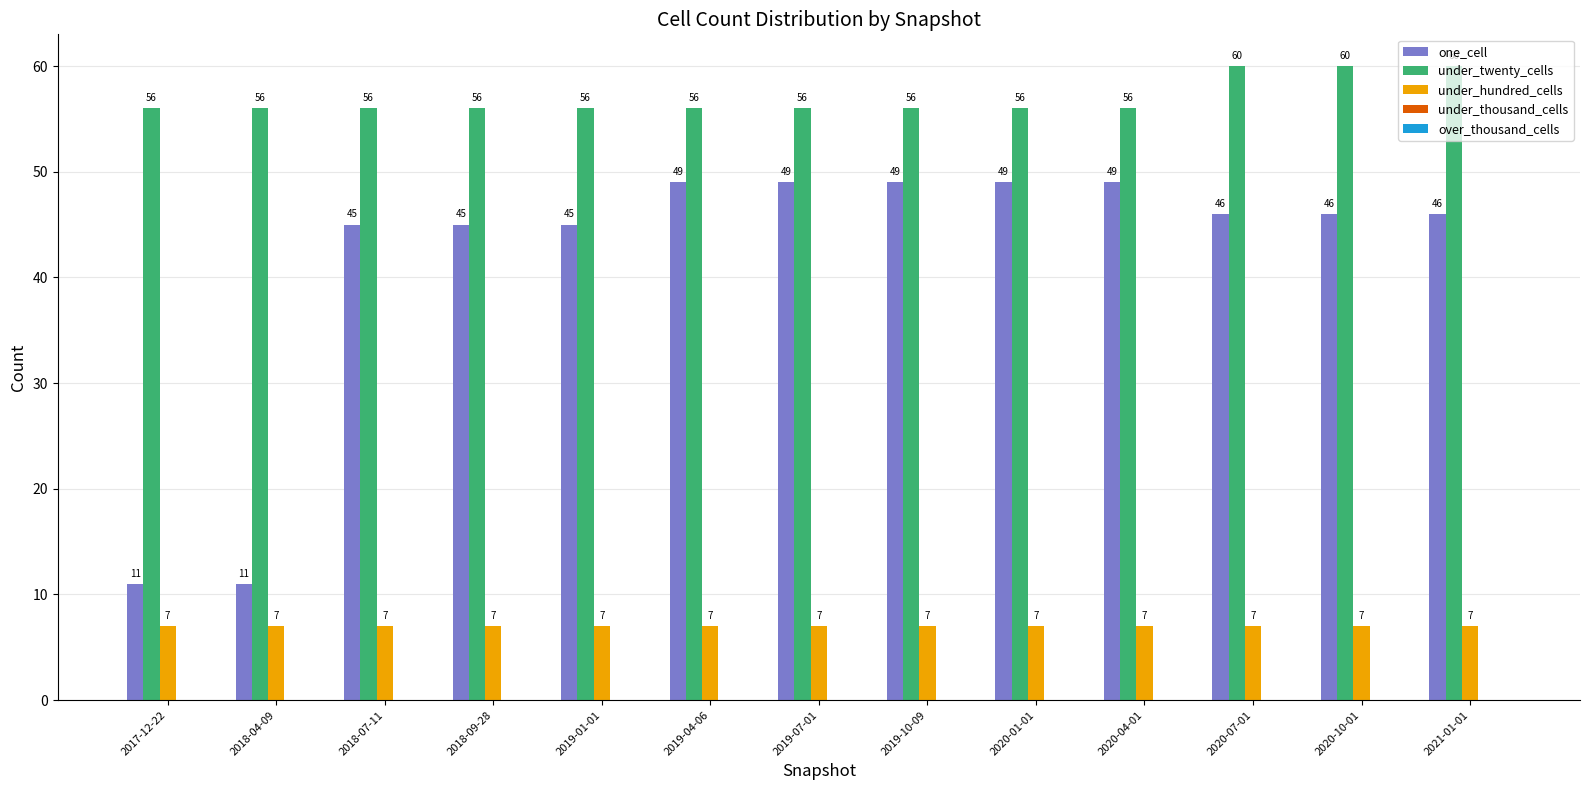

Count the number of data series in this chart.

3